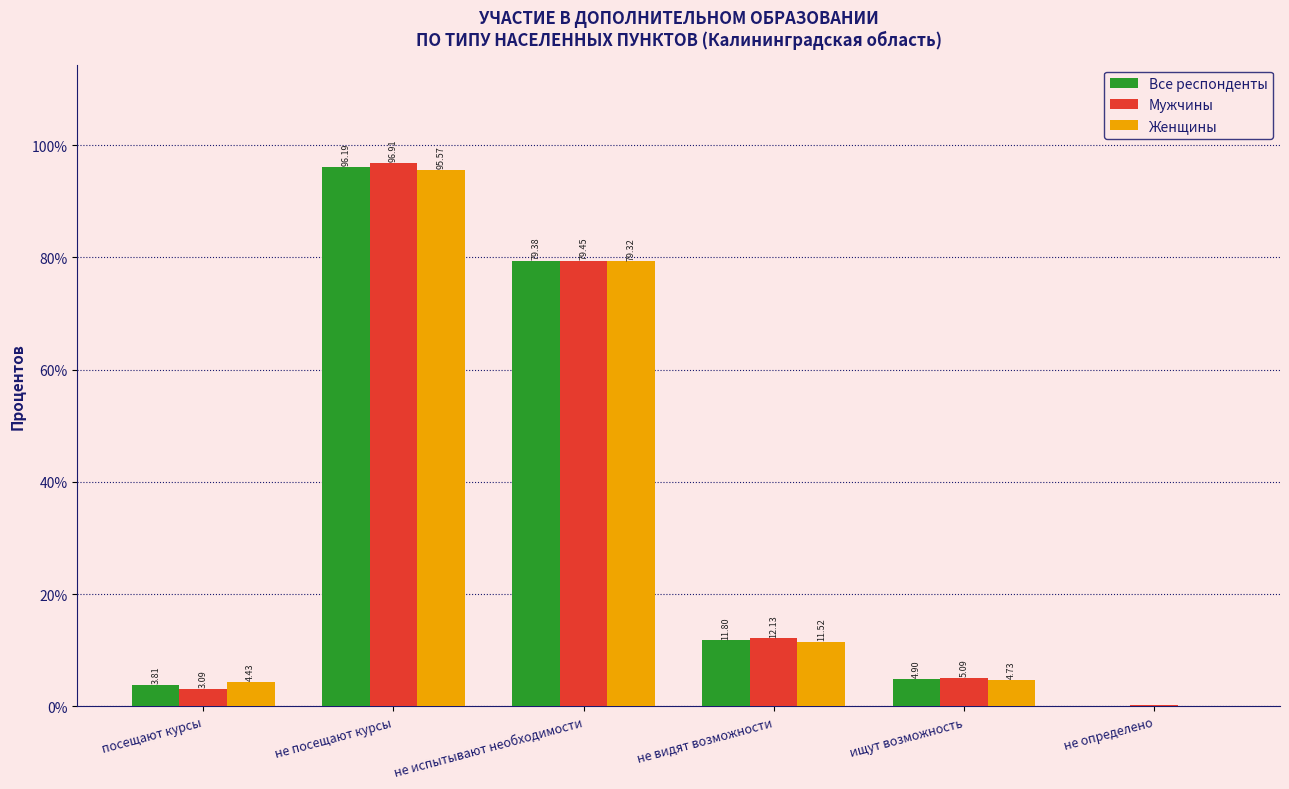

Which series has the widest spread of values?

Мужчины